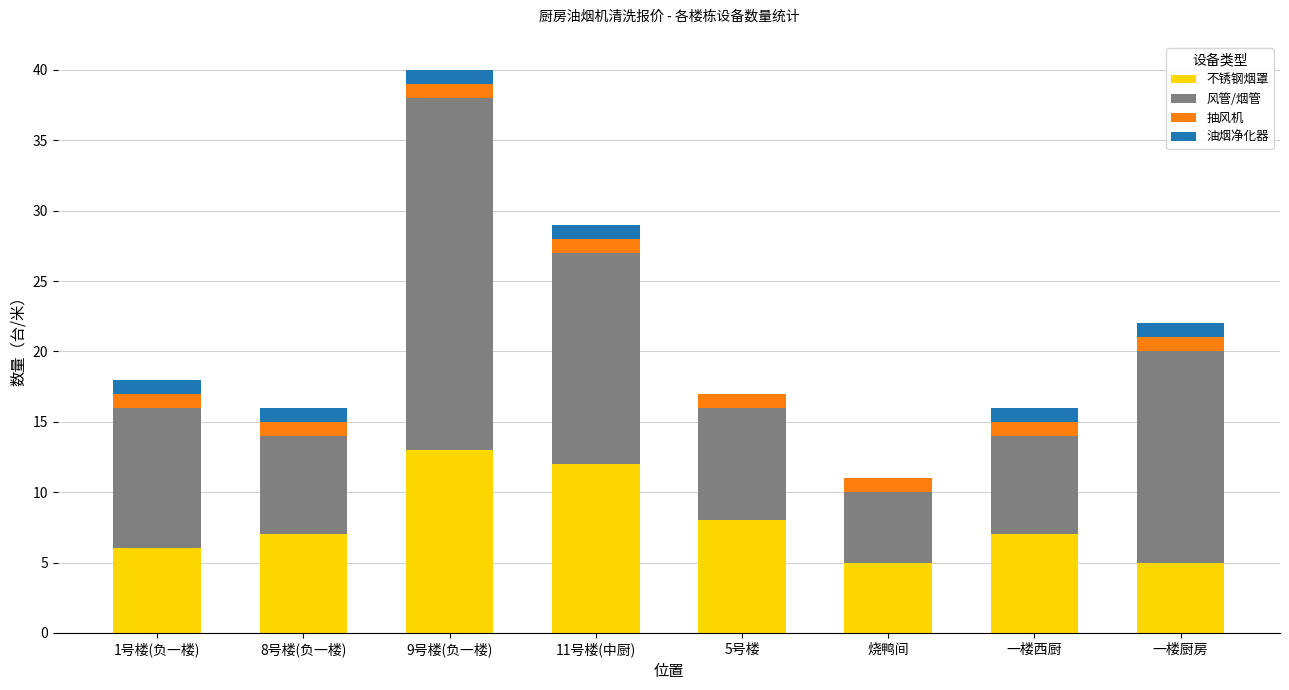

At which label does 不锈钢烟罩 reach its peak?

9号楼(负一楼)